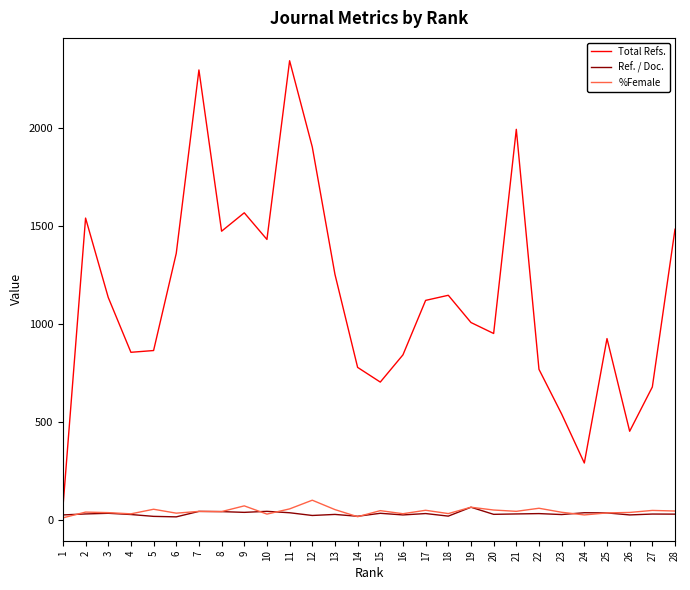

Which series has the largest total across all categories?

Total Refs.